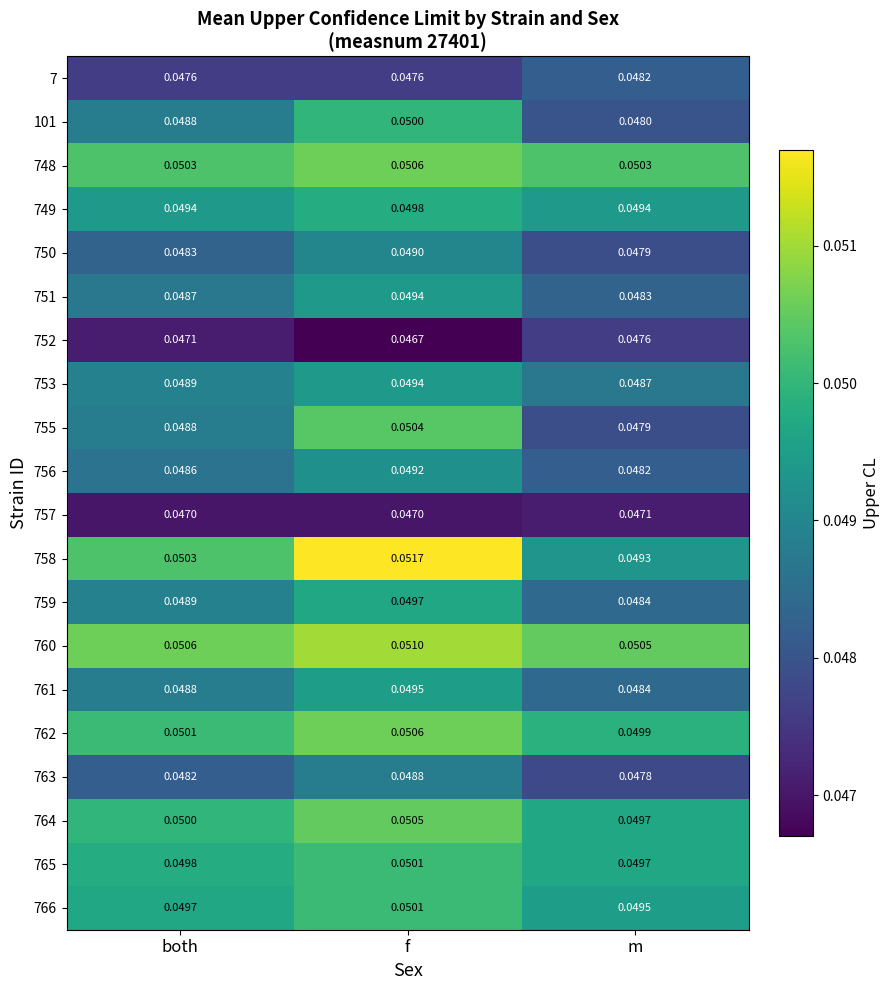

At which label does 765 reach its peak?

f